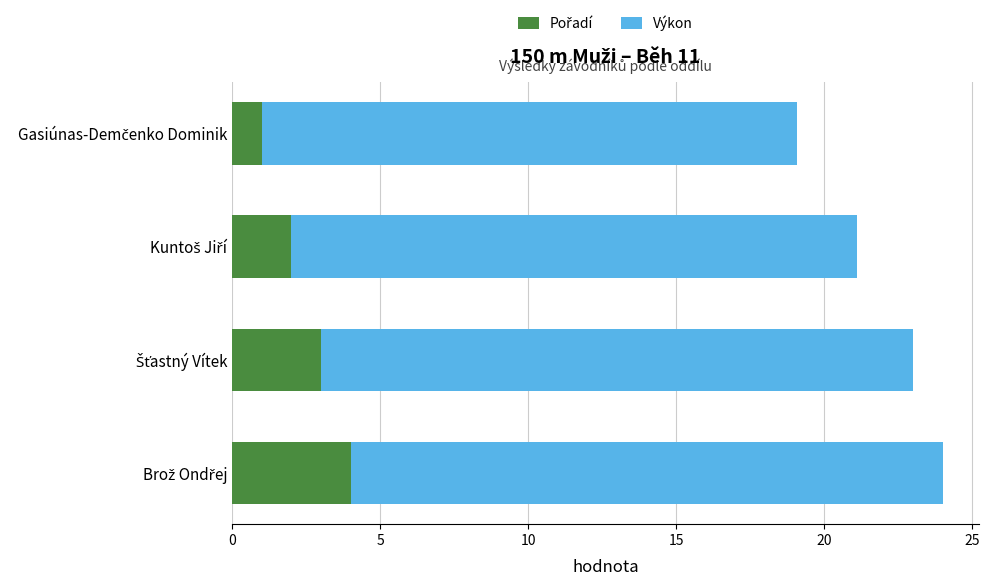

Count the number of data series in this chart.

2